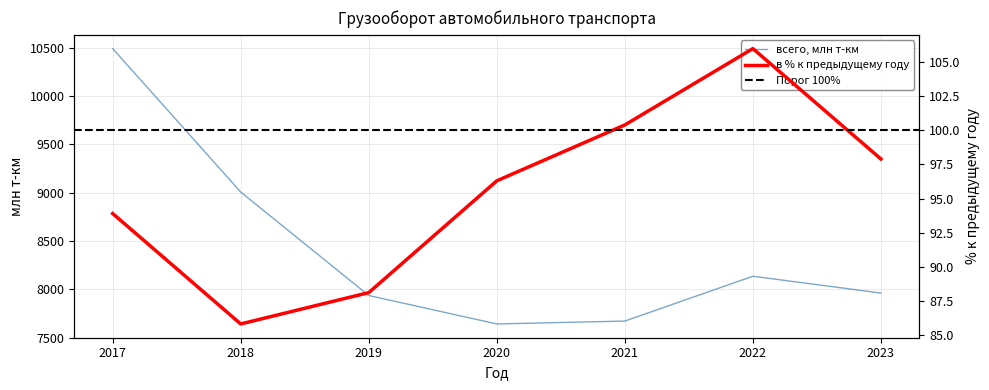

At which label does всего, млн т-км first exceed 7961?

2017